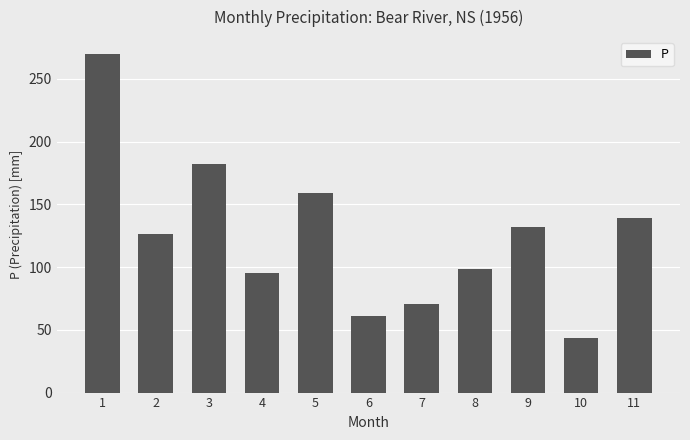

Reading left to right, what are all the values shown in this chart?

1=269.7	2=126.2	3=182.0	4=95.3	5=158.7	6=61.1	7=70.7	8=98.1	9=132.1	10=43.7	11=138.8